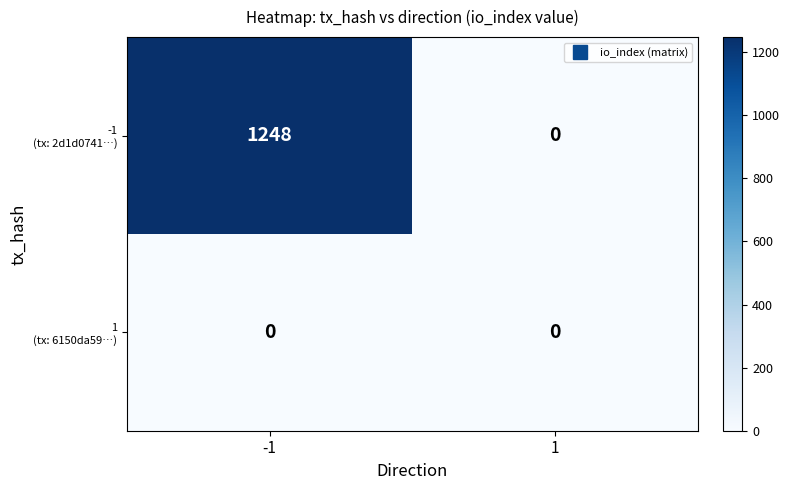

What is the spread (max minus min) of values at -1?

1248